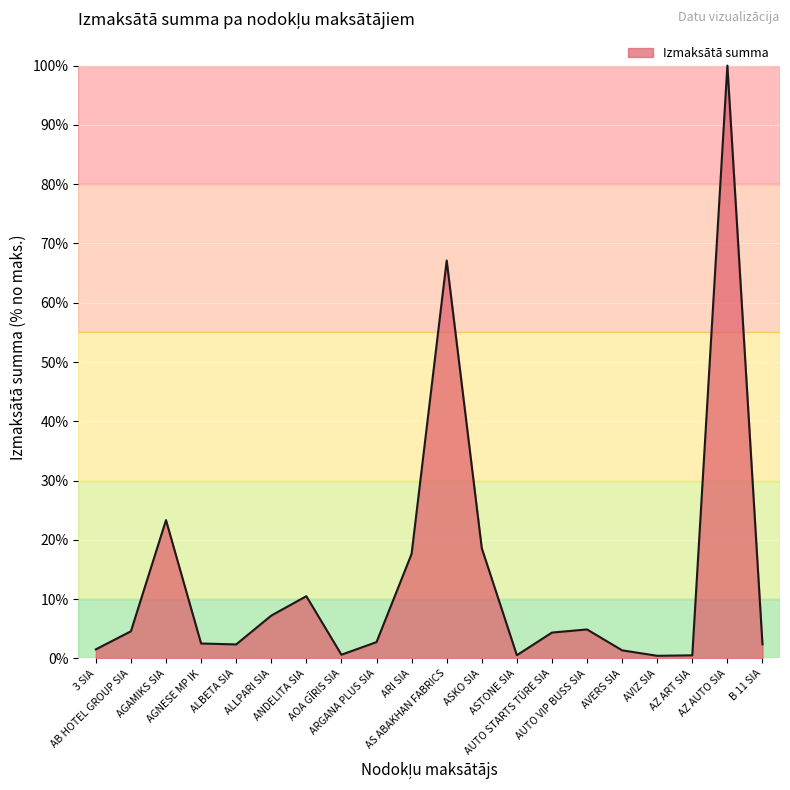

What is the difference between the values at ALLPARI SIA and ARI SIA?

10.4